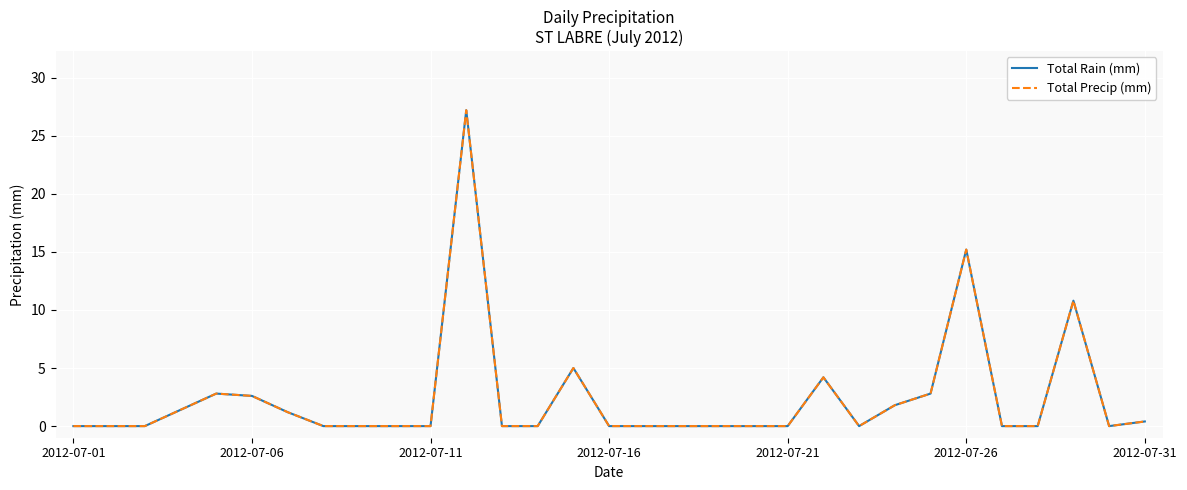

Is this an area chart (filled region under the line)?

No